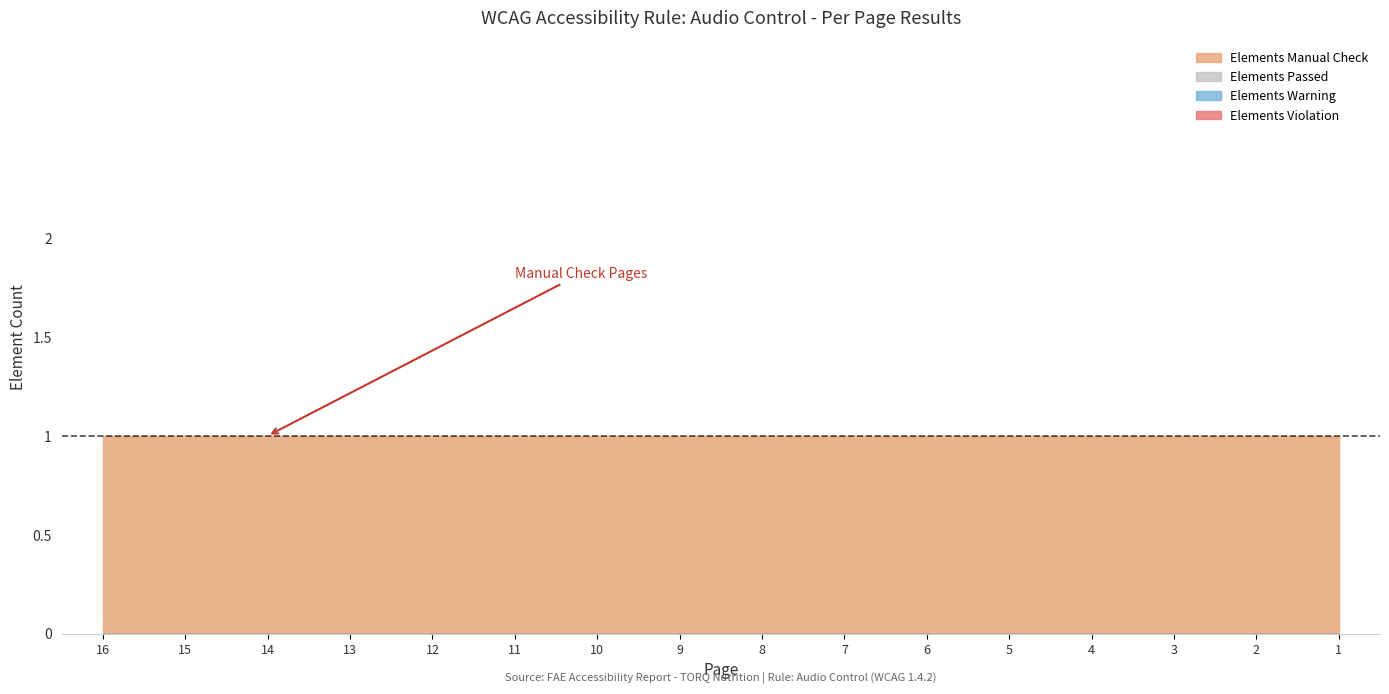

How many series are shown in this chart?

4